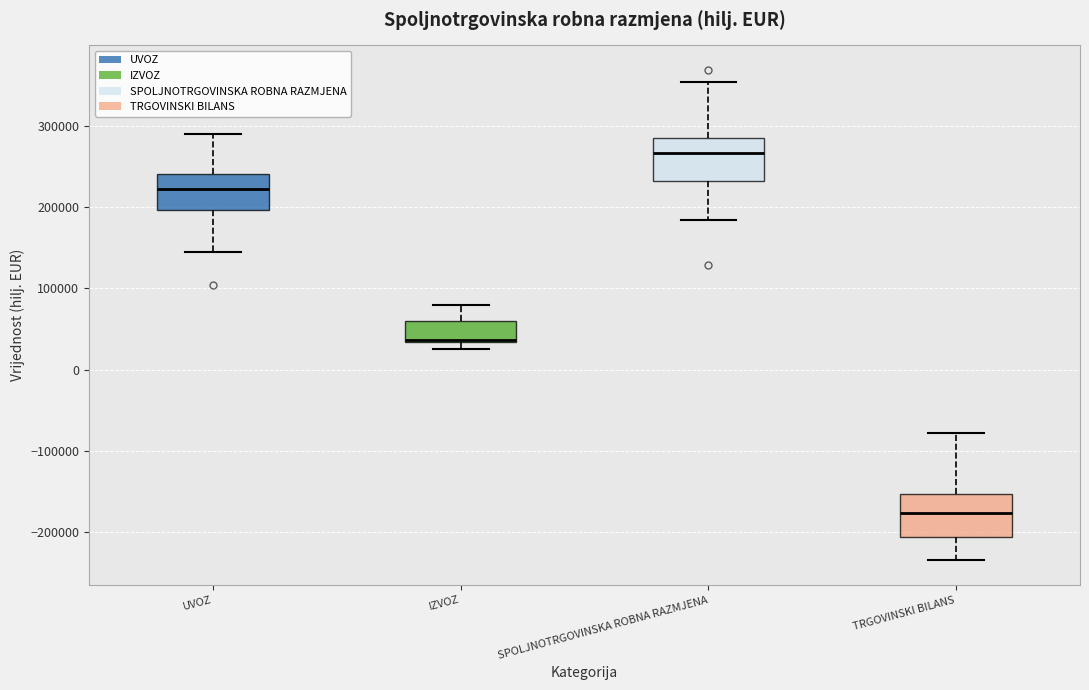

Reading left to right, transcribe this box plot: for each box, give where its median line is, the range the box spans, and where its two whiskers end, as read against the y-axis. The values are not printed on the chart, so give them approximately, as read against the axis.

UVOZ: median 220000, box 200000 to 240000, whiskers 140000 to 290000
IZVOZ: median 40000, box 30000 to 60000, whiskers 30000 (just below the box's lower edge) to 80000
SPOLJNOTRGOVINSKA ROBNA RAZMJENA: median 270000, box 230000 to 290000, whiskers 180000 to 350000
TRGOVINSKI BILANS: median -180000, box -210000 to -150000, whiskers -240000 to -80000